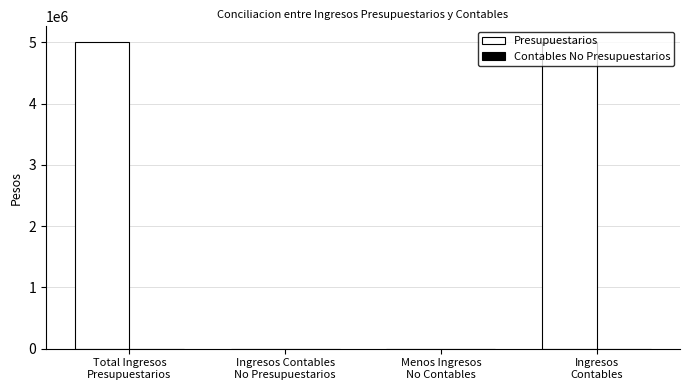

What is the greatest value displayed?

5010538.4